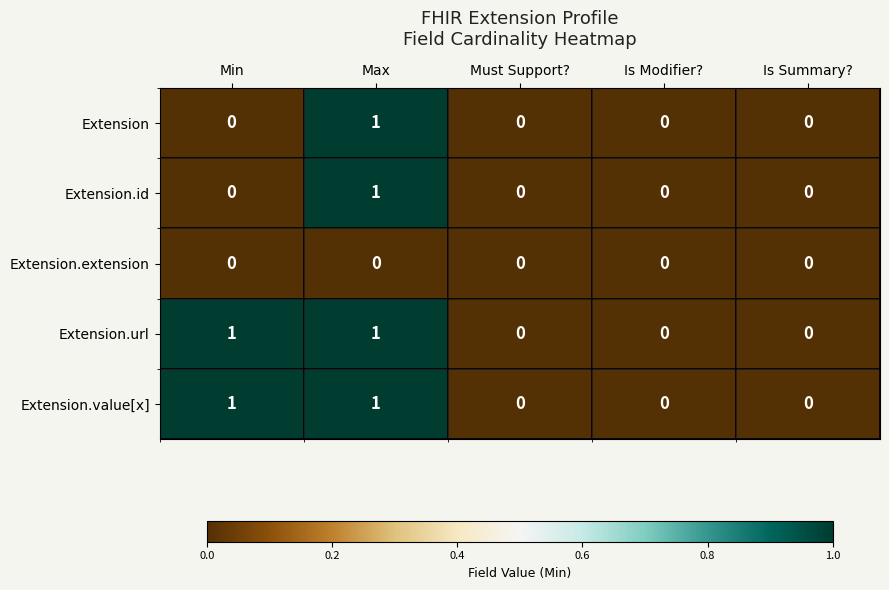

Count the number of categories in the chart.

5